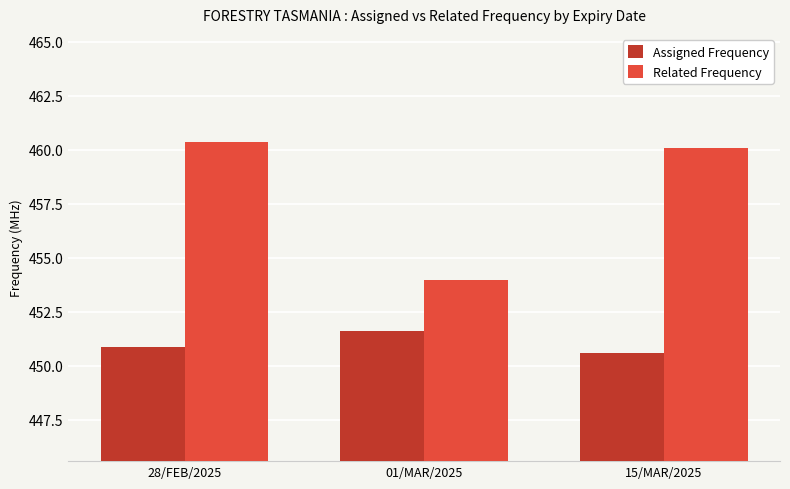

What is the spread (max minus min) of values at 15/MAR/2025?

9.5